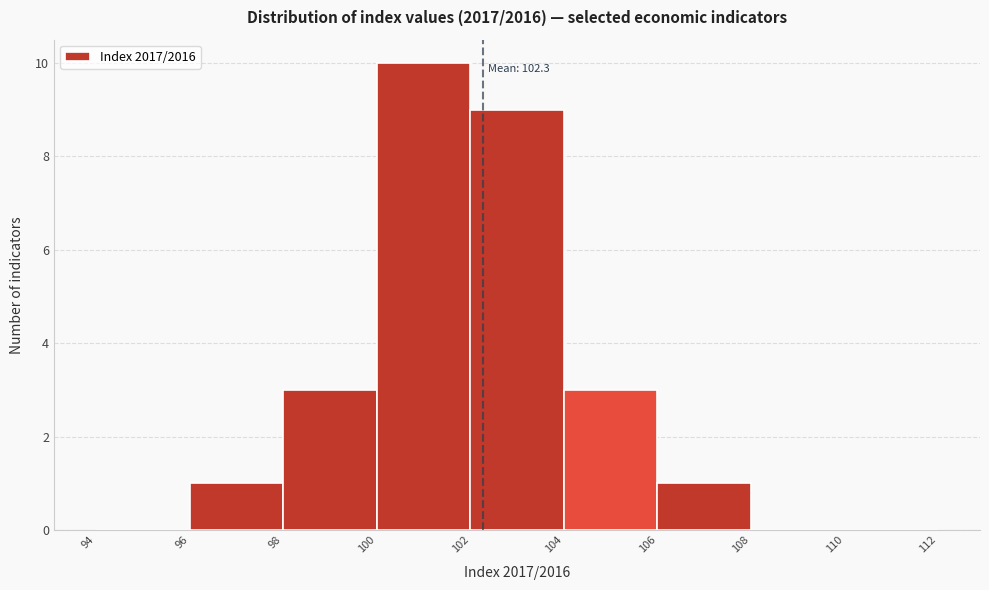

Over which range of the x-axis is the bar tallest?

100 to 102